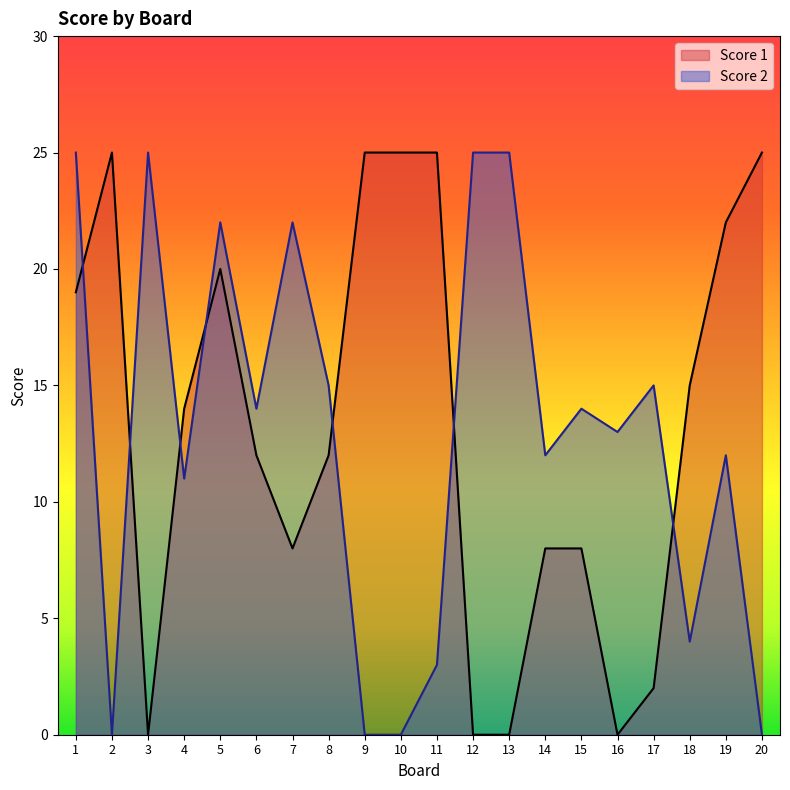

At which category is the sum across all series the highest?

1